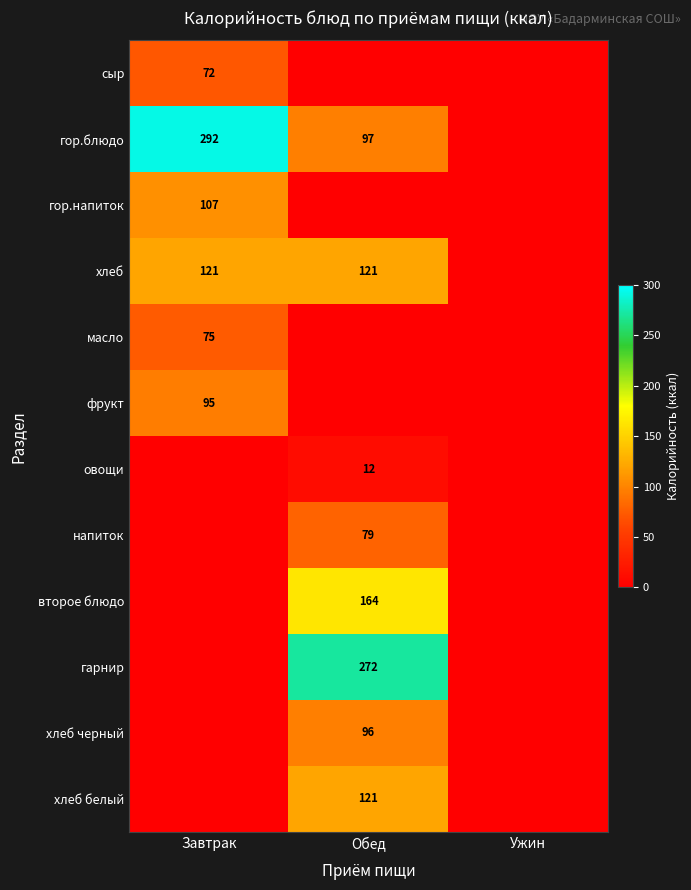

Is it true that хлеб equals 121 at Завтрак?

True